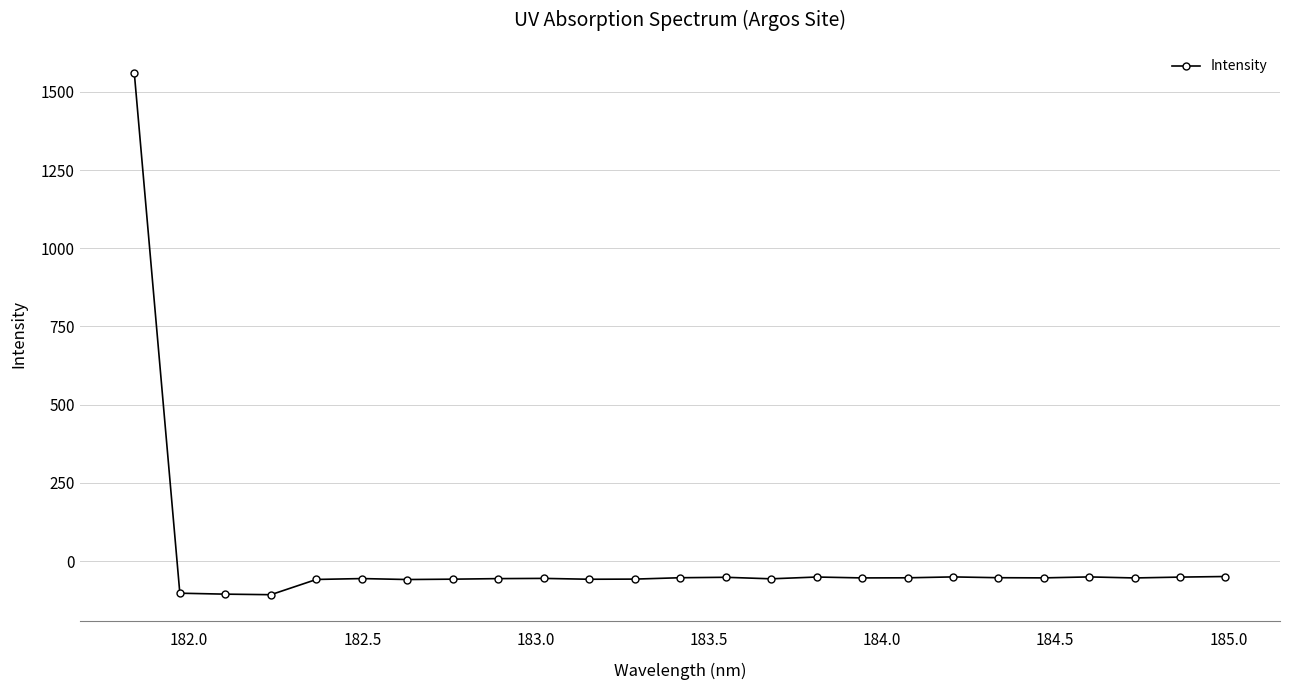

What is the difference between the second highest and second lowest values?

56.4